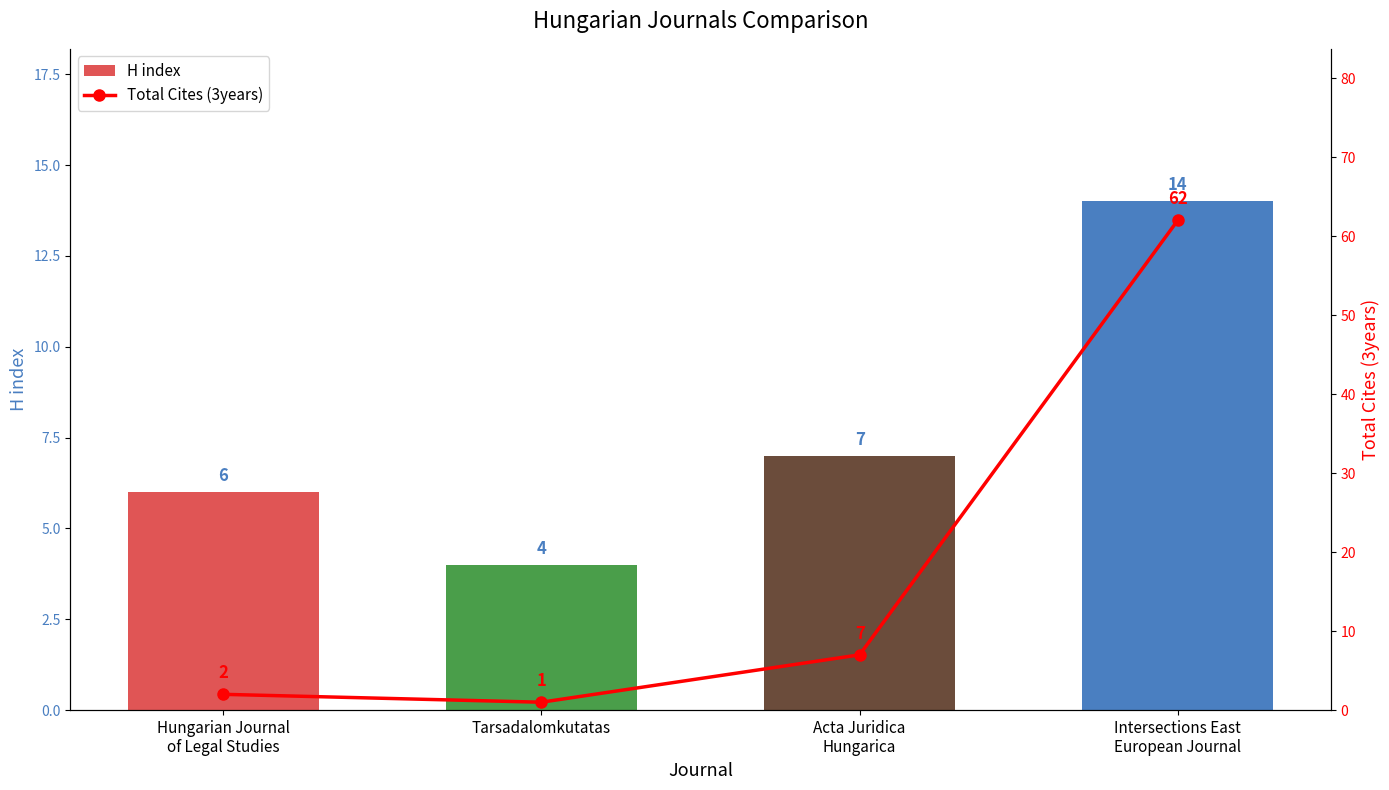

Reading left to right, what are all the values shown in this chart?

H index: Hungarian Journal
of Legal Studies=6	Tarsadalomkutatas=4	Acta Juridica
Hungarica=7	Intersections East
European Journal=14
Total Cites (3years): Hungarian Journal
of Legal Studies=2	Tarsadalomkutatas=1	Acta Juridica
Hungarica=7	Intersections East
European Journal=62